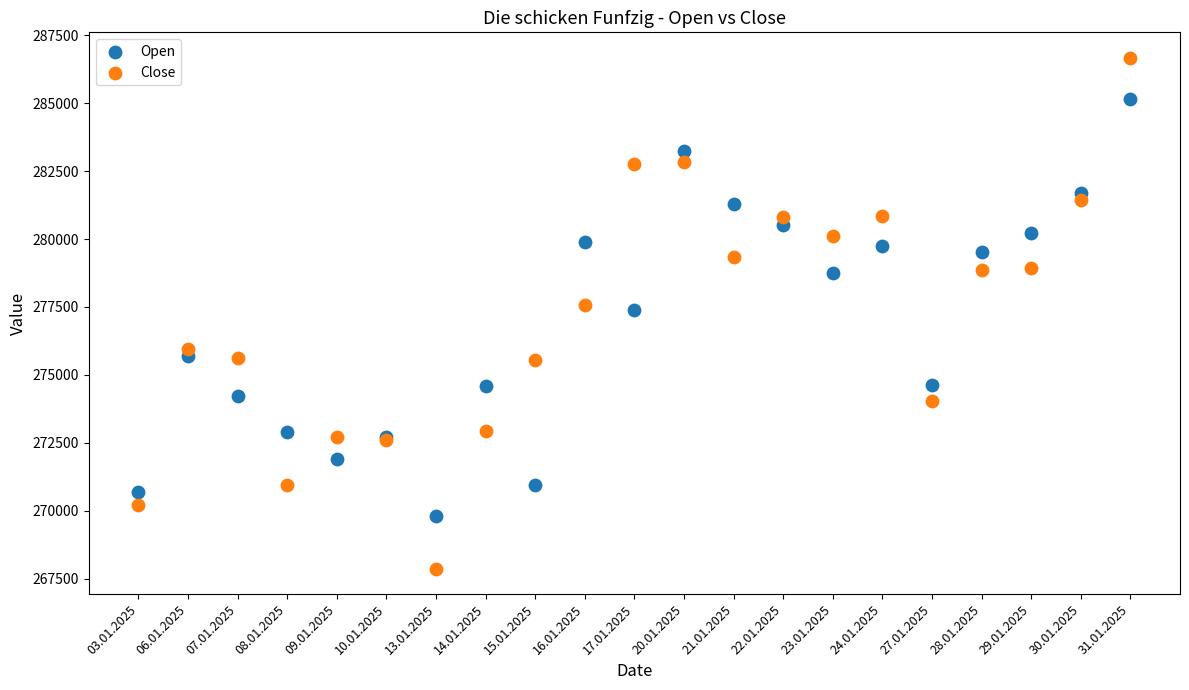

Which series reaches the minimum Y coordinate?

Close